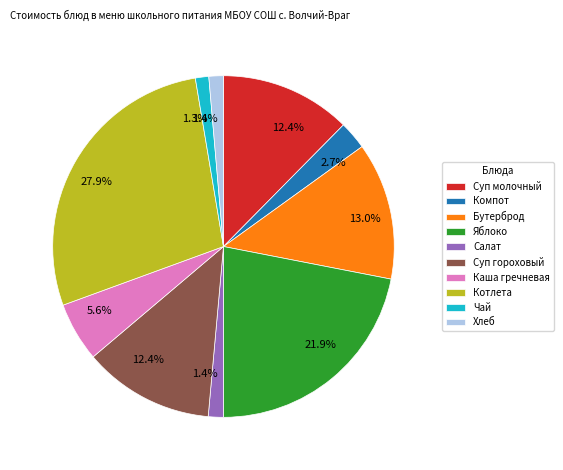

What percentage is the Хлеб slice, to the nearest percent?

1%